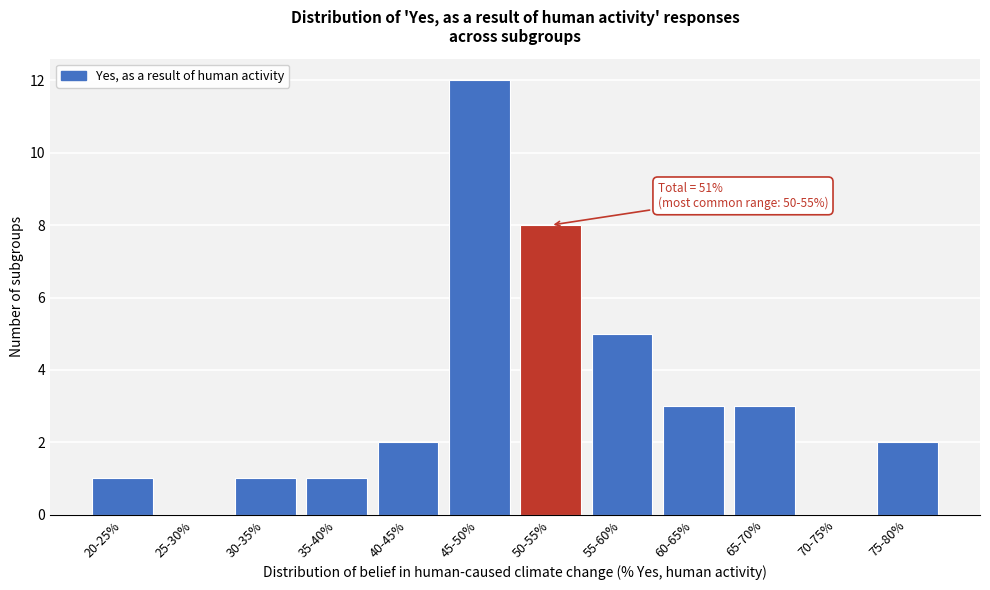

Reading left to right, extract all data points from this chart.

20-25%=1	25-30%=0	30-35%=1	35-40%=1	40-45%=2	45-50%=12	50-55%=8	55-60%=5	60-65%=3	65-70%=3	70-75%=0	75-80%=2